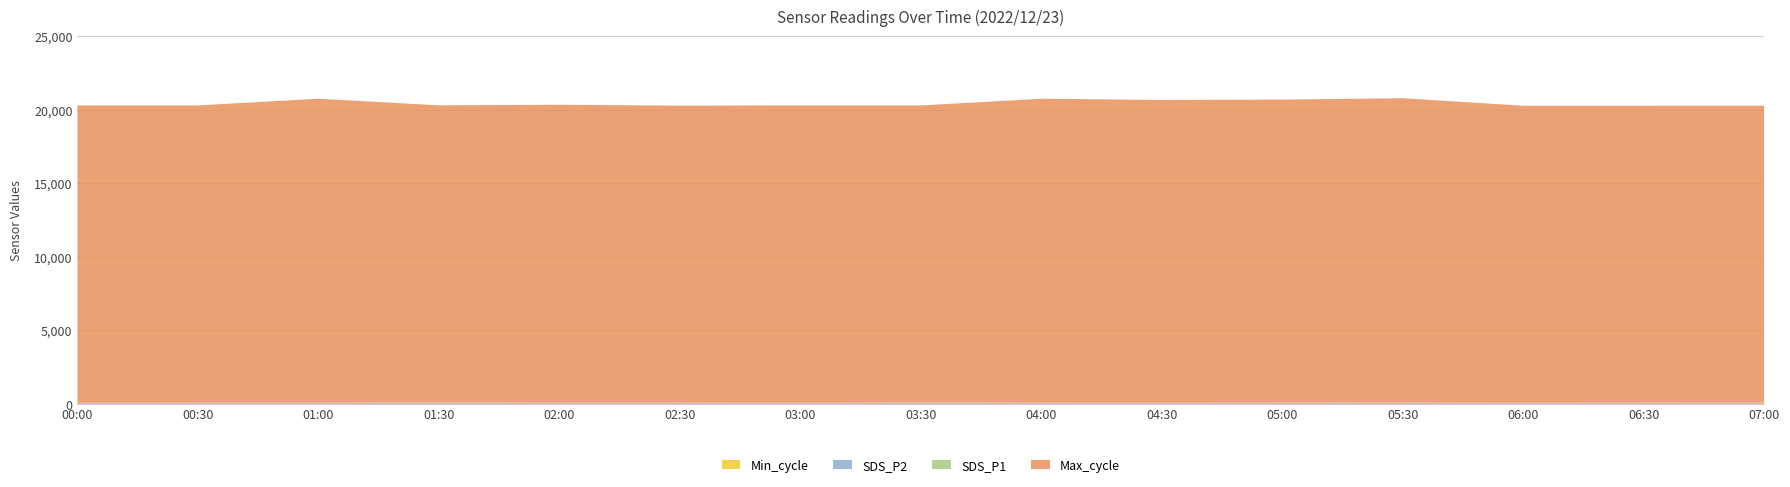

Reading left to right, transcribe all the data shown in this chart.

Min_cycle: 28.0	28.0	28.0	28.0	28.0	28.0	28.0	28.0	28.0	28.0	28.0	28.0	28.0	28.0	28.0
SDS_P2: 11.2	12.3	13.1	14.4	13.4	12.5	11.4	13.6	12.2	11.7	13.2	12.8	11.5	13.4	12.6
SDS_P1: 19.4	24.1	20.7	29.1	20.9	24.1	19.8	27.4	22.8	21.1	23.7	24.8	21.4	23.4	23.2
Max_cycle: 20234.0	20228.0	20685.0	20226.0	20275.0	20211.0	20234.0	20221.0	20684.0	20601.0	20624.0	20715.0	20207.0	20203.0	20207.0